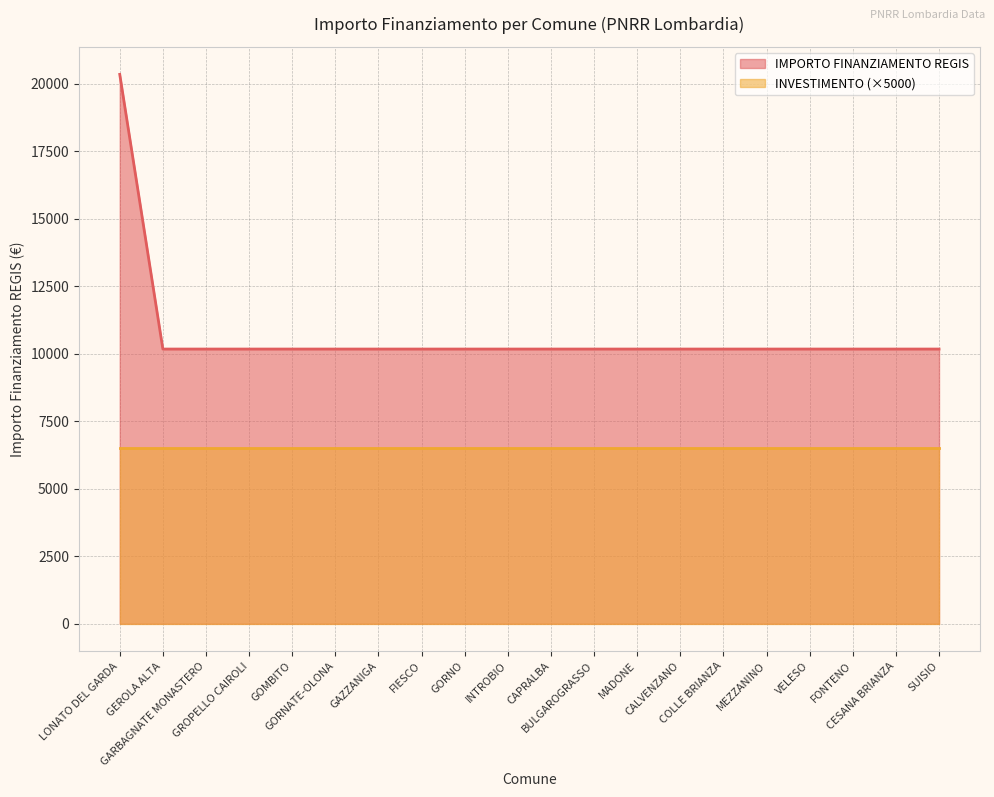

The value at CAPRALBA is 10172. True or false?

True